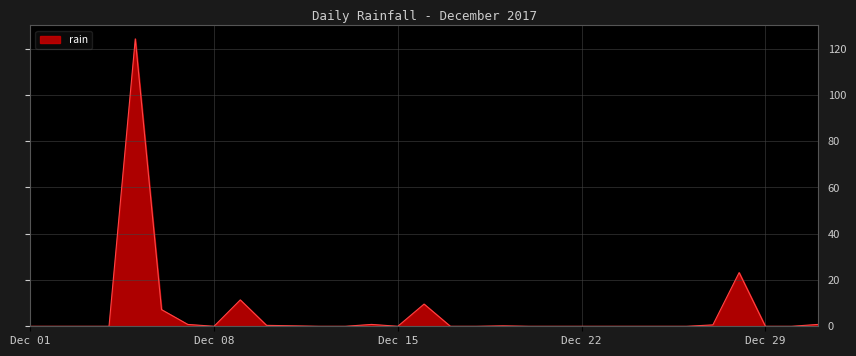

What is the difference between the maximum and minimum values?

124.2